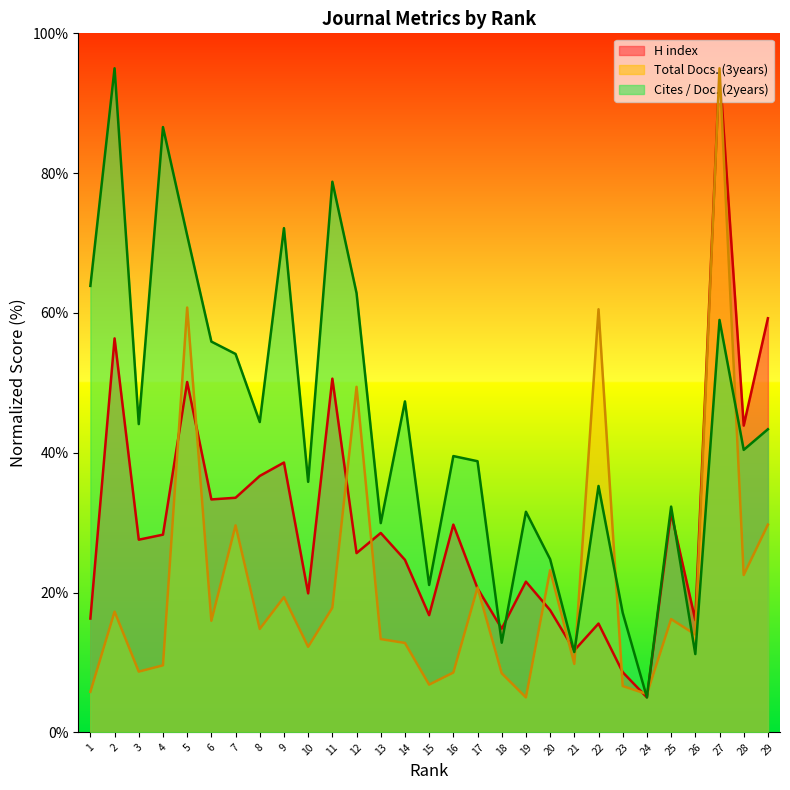

Between 11 and 15, which series saw the biggest shift?

Cites / Doc. (2years)